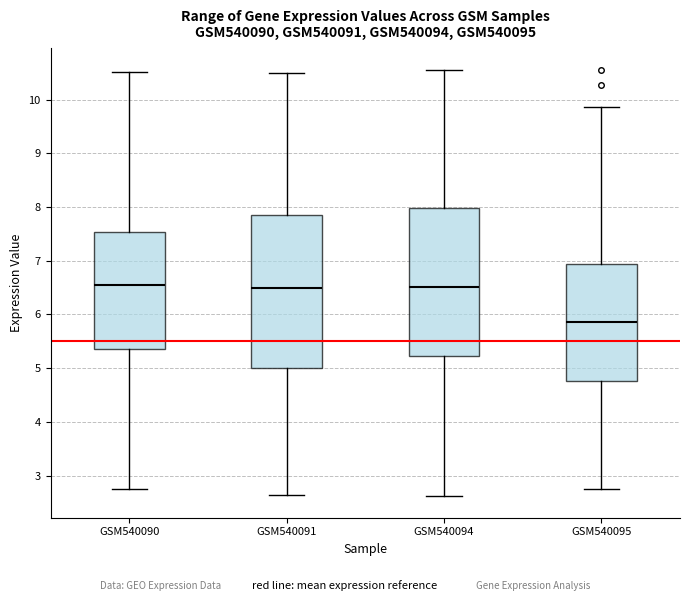

Which box is the tallest, from its lower edge to its upper edge?

GSM540091